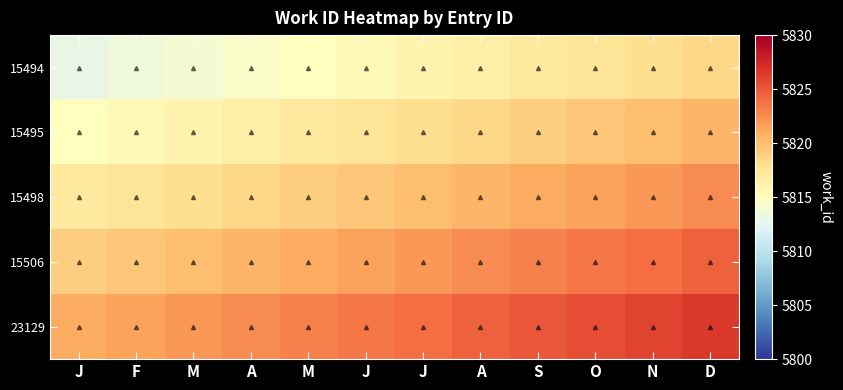

How many series are shown in this chart?

5